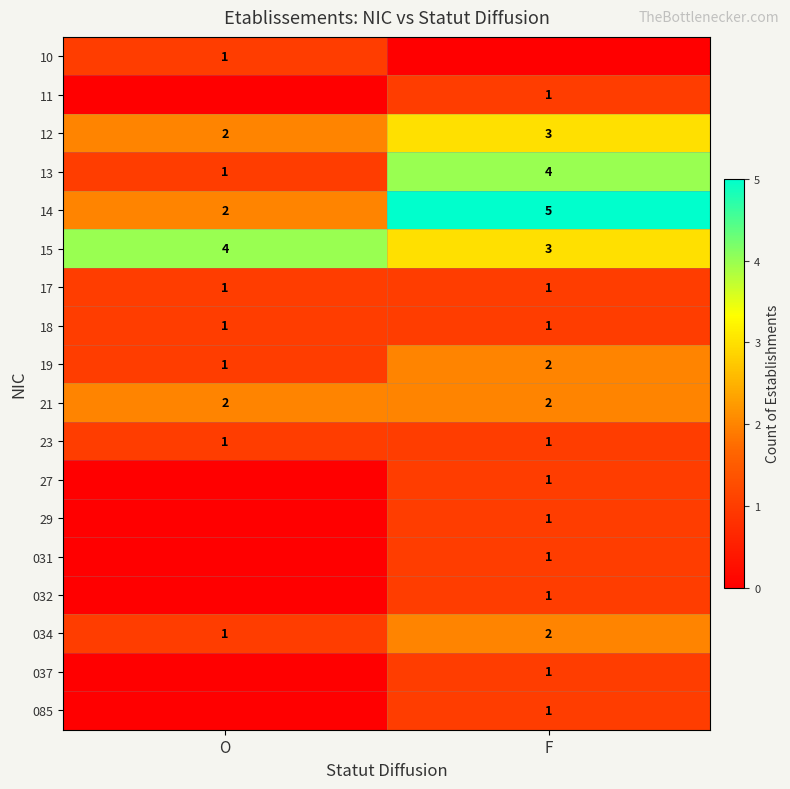

Is the value of 15 at O greater than the value of 12 at O?

Yes